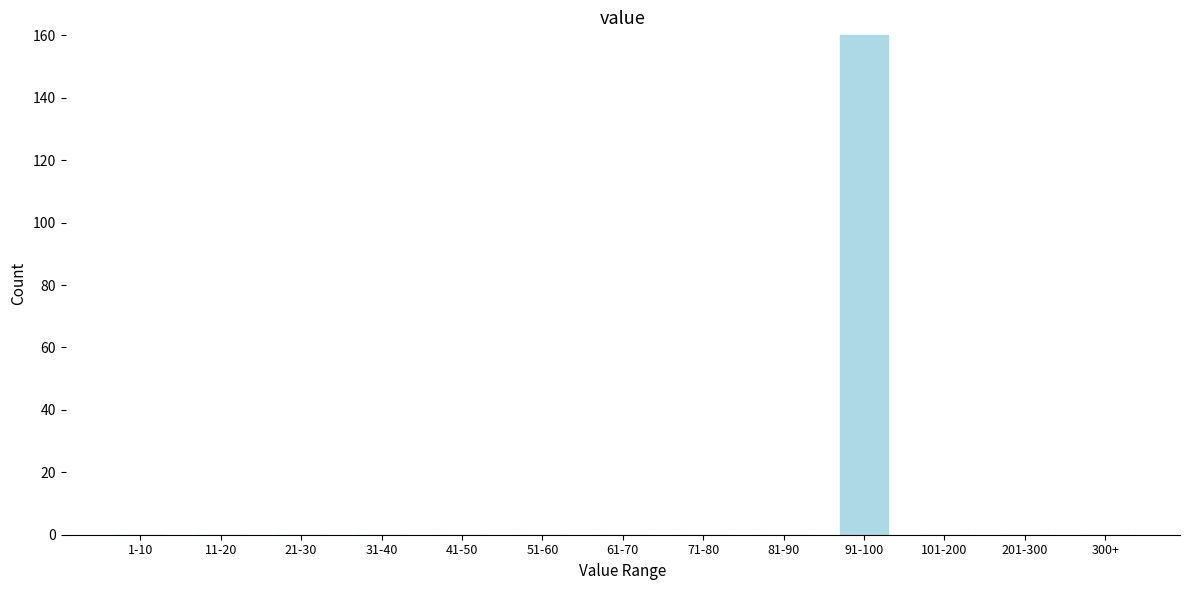

Reading left to right, what are all the values shown in this chart?

1-10=0	11-20=0	21-30=0	31-40=0	41-50=0	51-60=0	61-70=0	71-80=0	81-90=0	91-100=160	101-200=0	201-300=0	300+=0